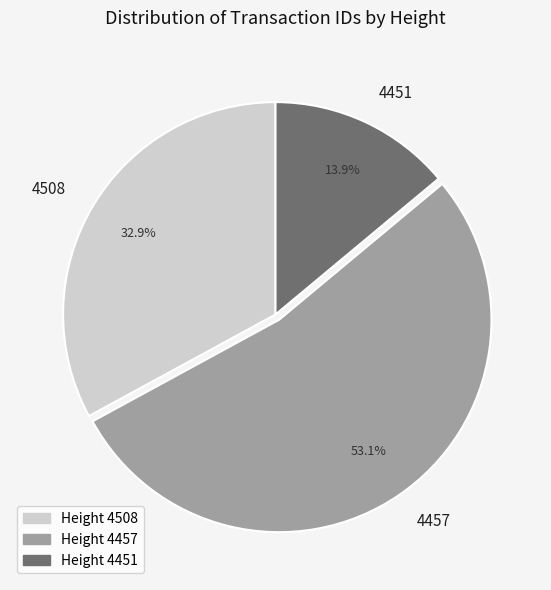

Which slice is the smallest?

4451